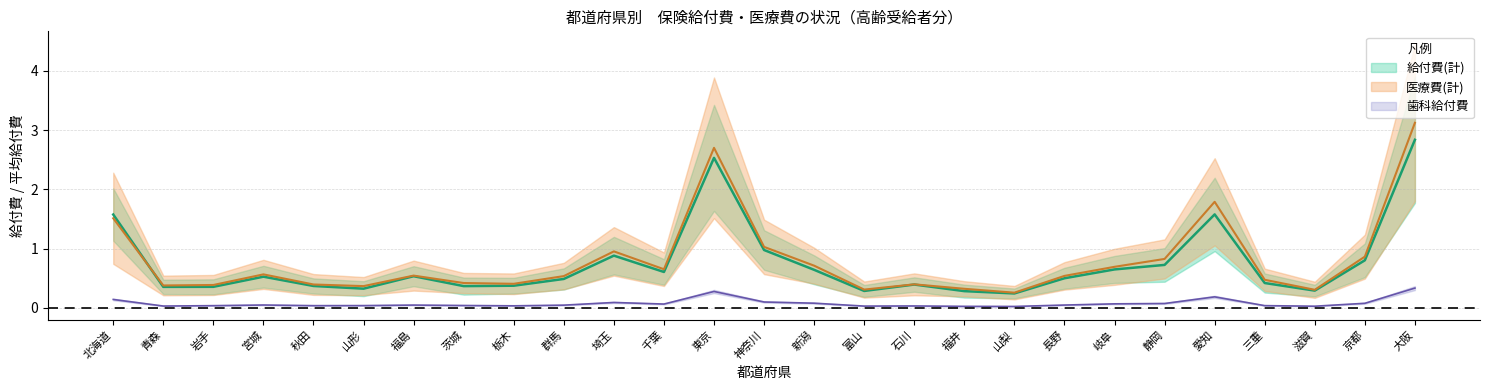

What is the total value across all series at 京都?

1.7